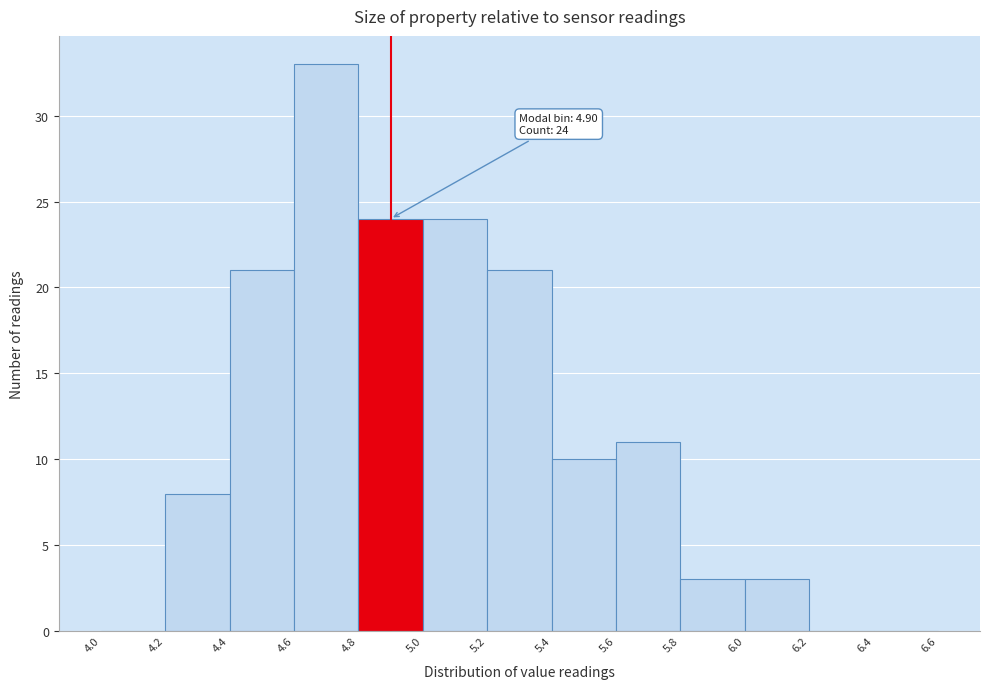

Over which range of the x-axis is the bar tallest?

4.6 to 4.8